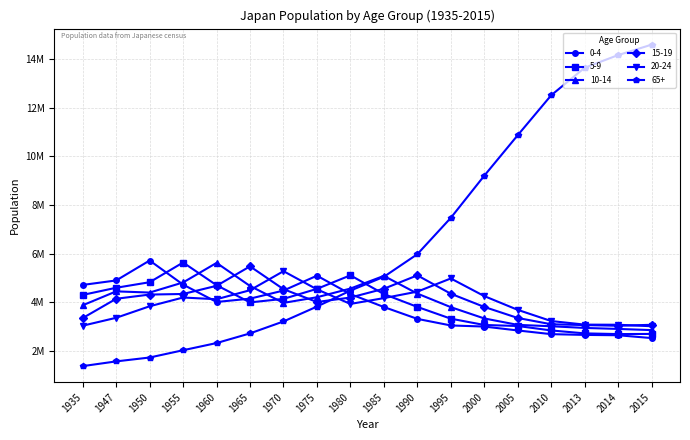

Rank the series by their maximum value, from lowest to highest.

20-24, 15-19, 10-14, 5-9, 0-4, 65+